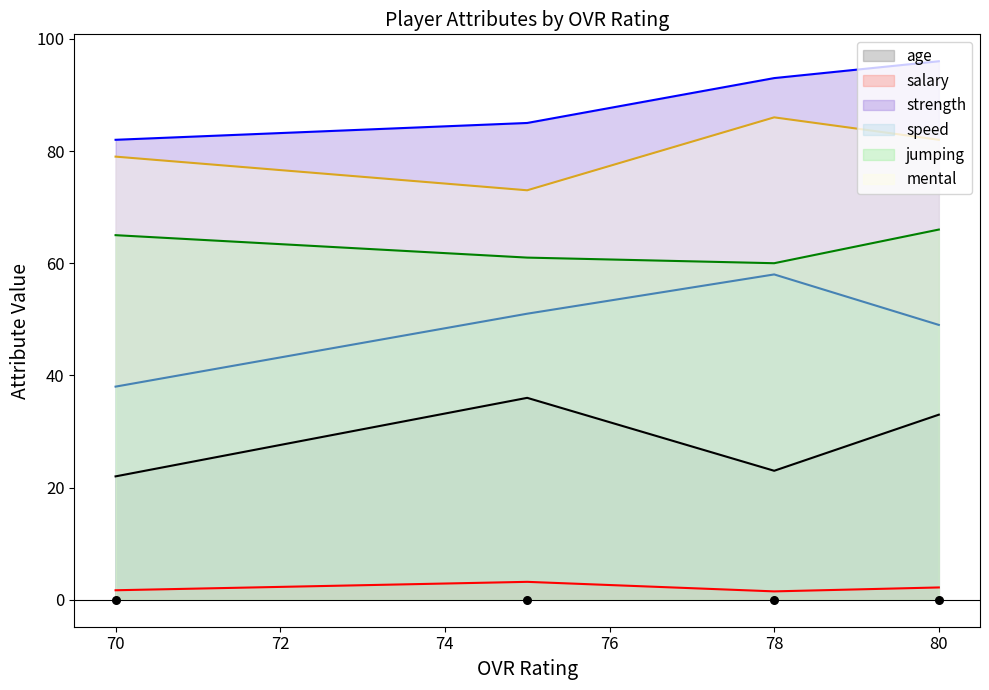

What is the total value across all series at 78?

321.5